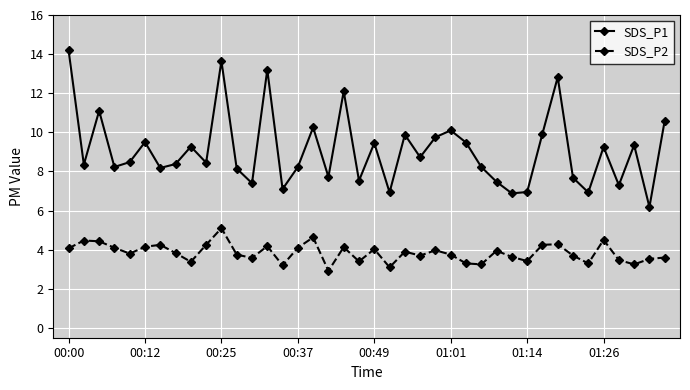

What is the sum of all SDS_P1 values?

363.4